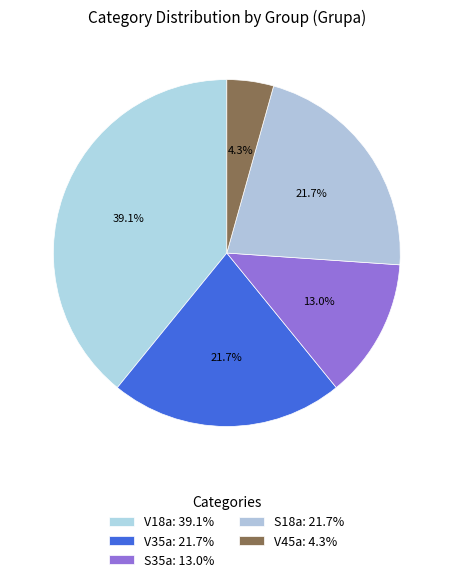

Is S18a the majority of the pie?

No